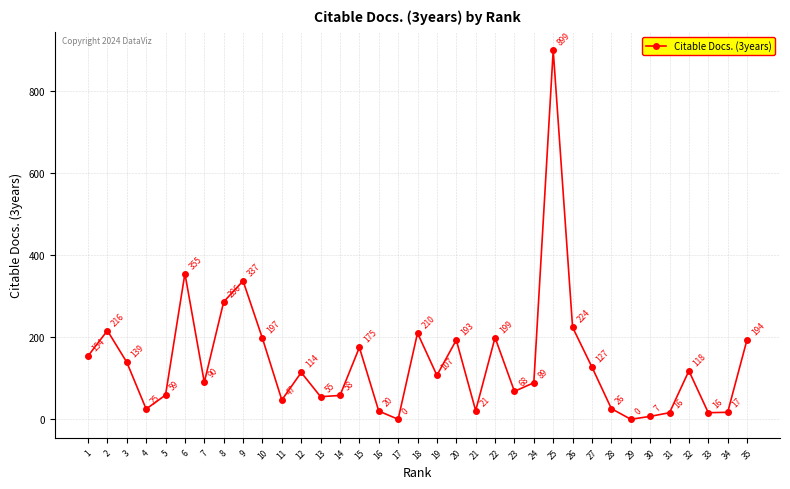

Where is the first local maximum?

2